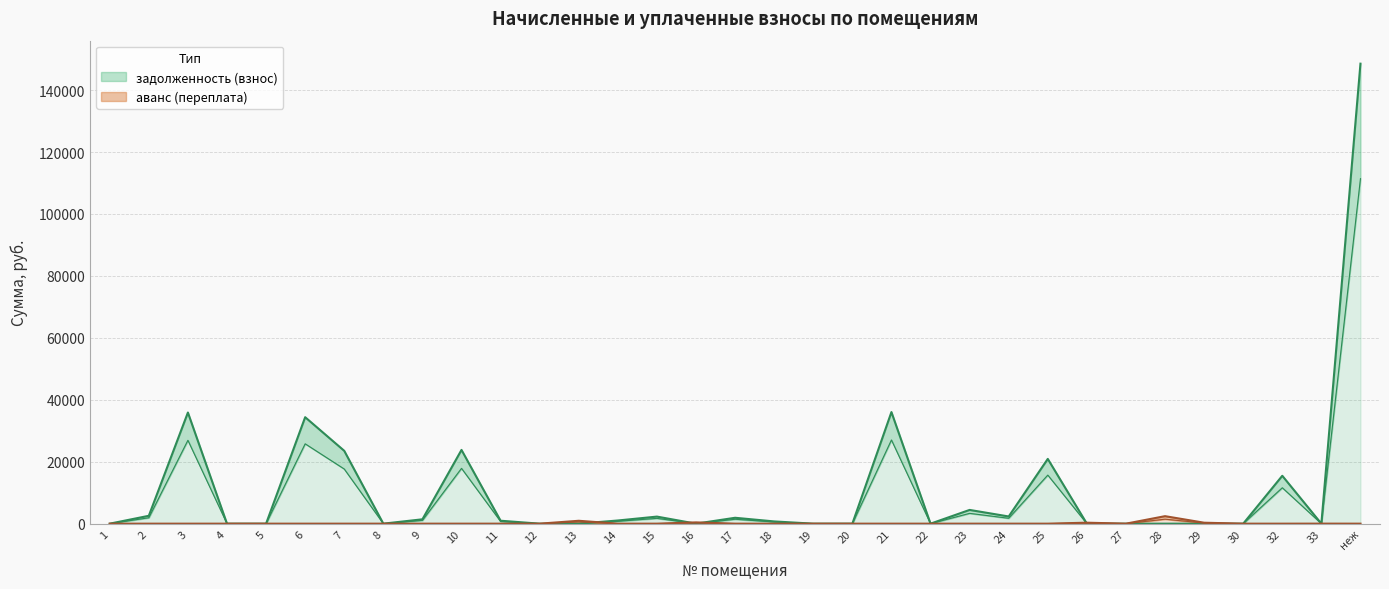

True or false: задолженность (пени) and задолженность (взнос) cross at least once.

False